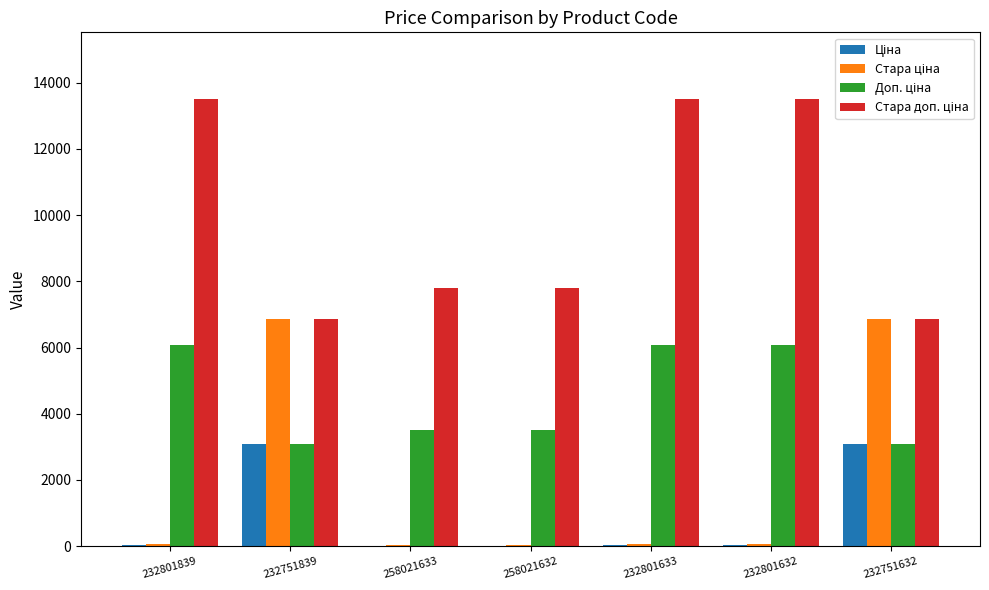

What is the highest value of the Ціна series?

3091.2